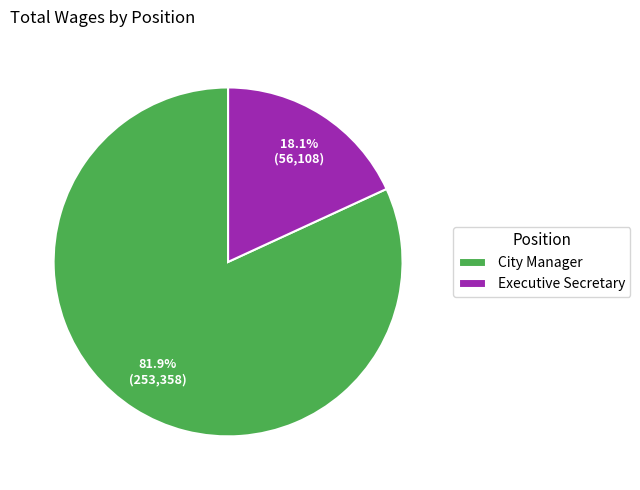

Count the number of slices in the pie.

2